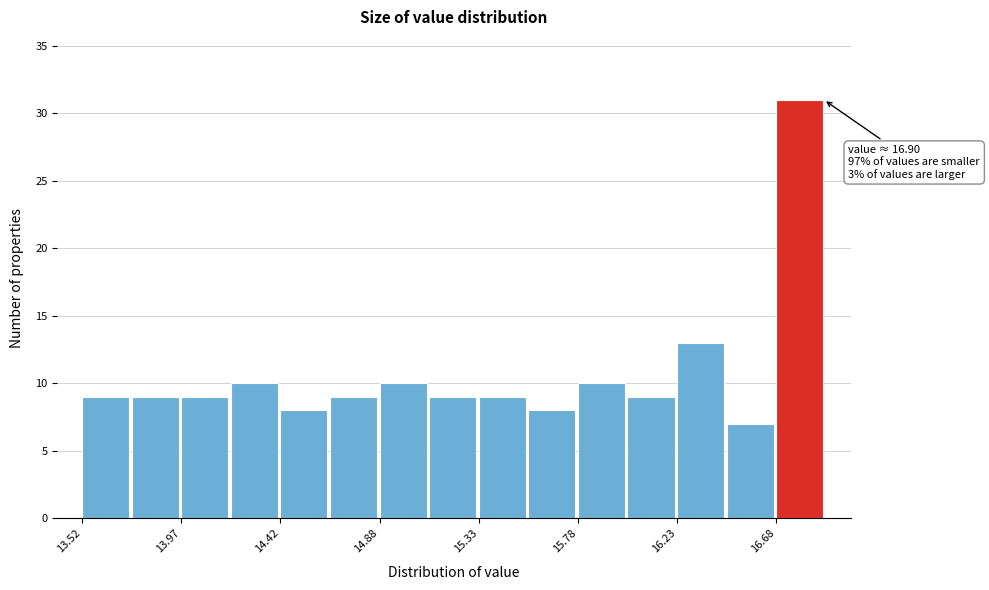

Which range on the x-axis has the tallest bar?

16.70 to 16.90